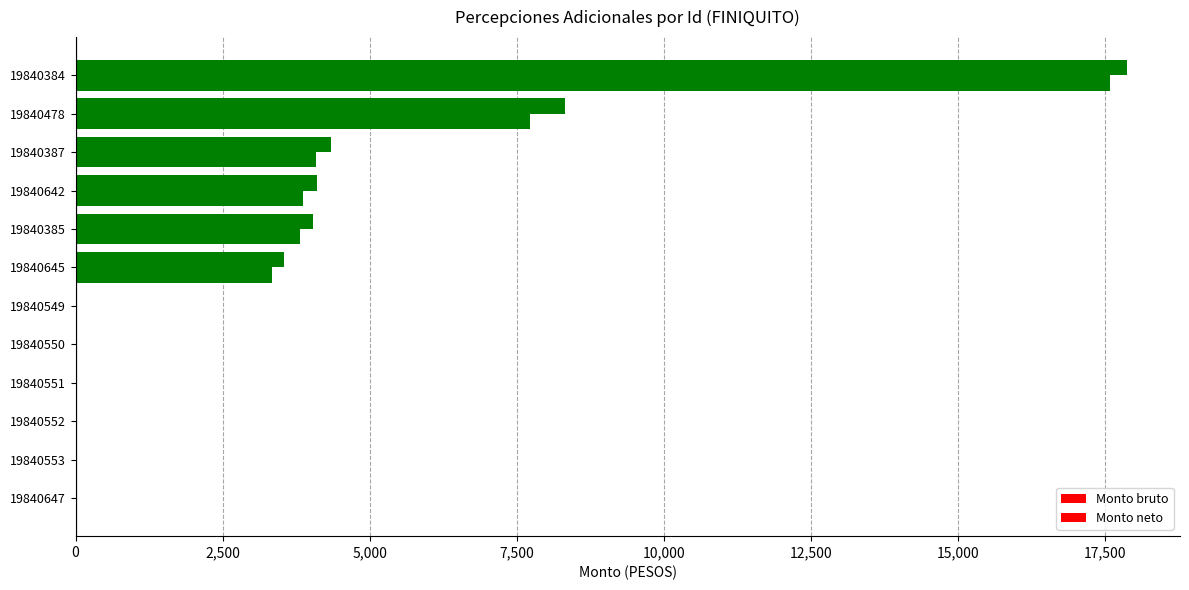

How many categories are shown in the chart?

12